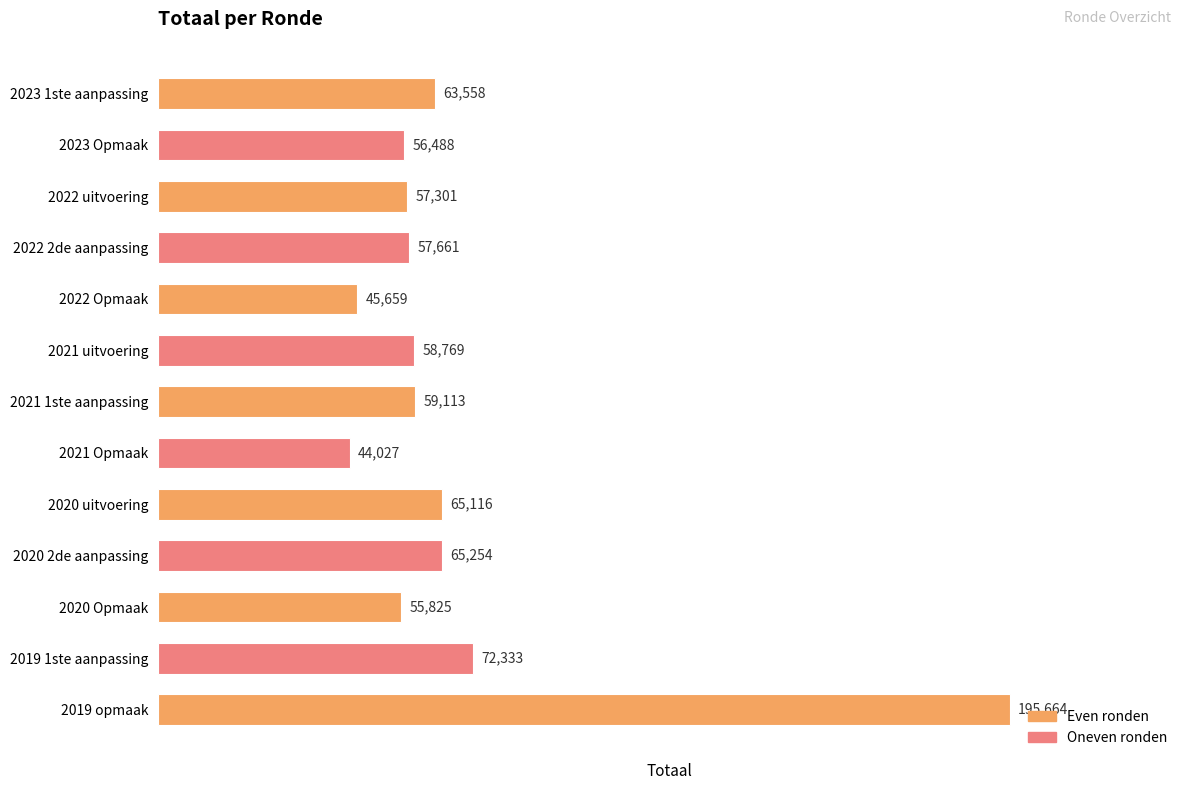

At which label is the value closest to 119845?

2019 1ste aanpassing